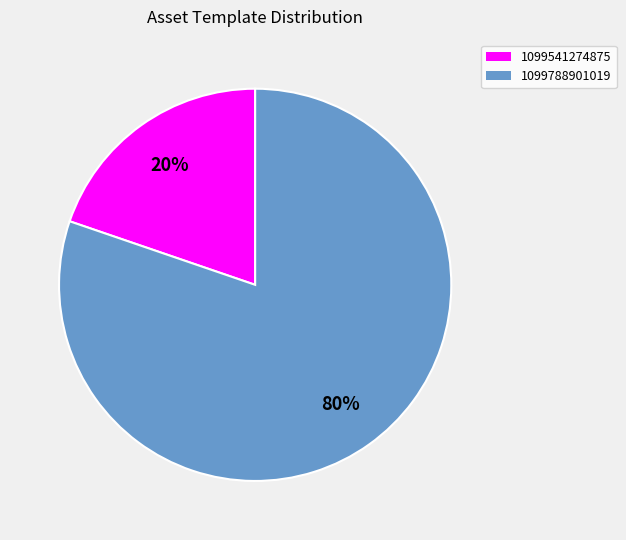

Is there a majority slice in this chart?

Yes